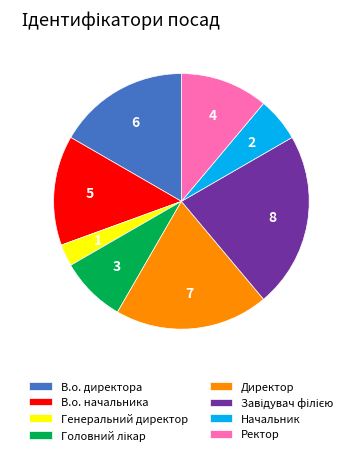

Which has a higher value, В.о. начальника or В.о. директора?

В.о. директора